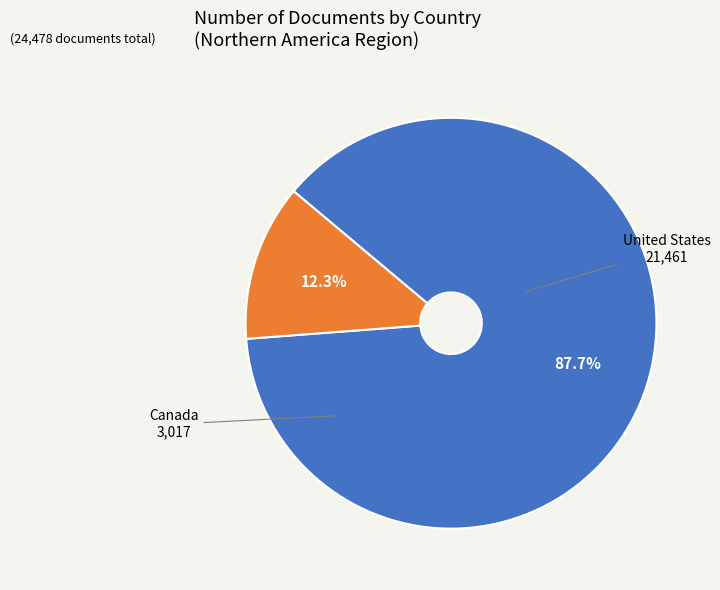

Which has a higher value, Canada or United States?

United States